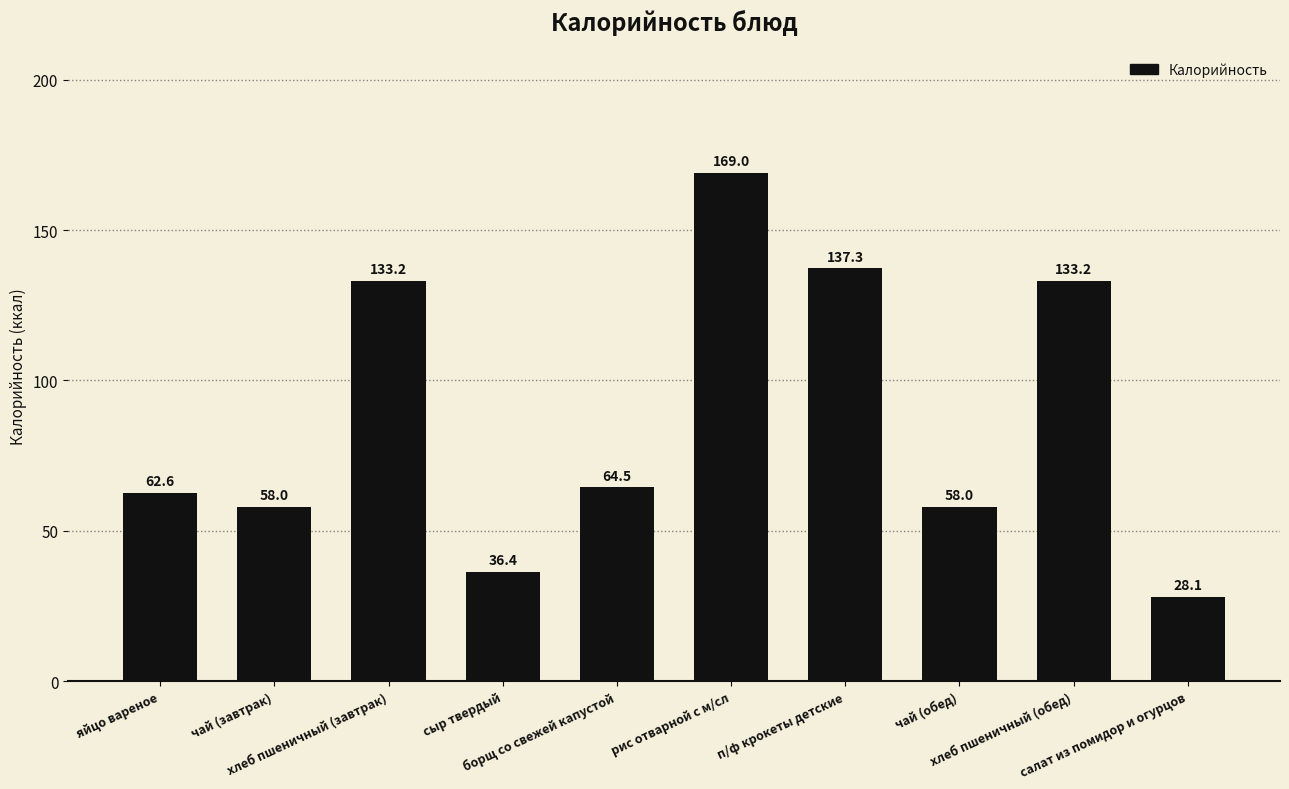

What is the ratio of the value at рис отварной с м/сл to the value at хлеб пшеничный (завтрак)?

1.3